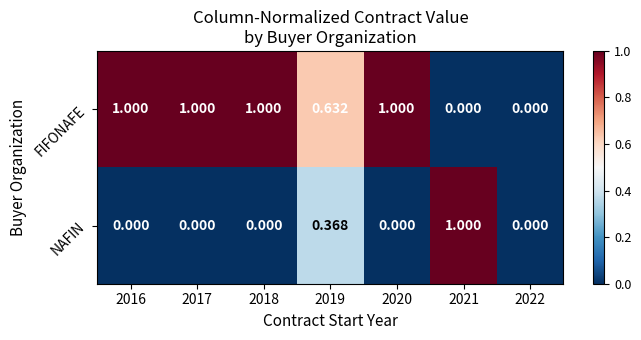

Which series changed the most between 2021 and 2022?

NAFIN